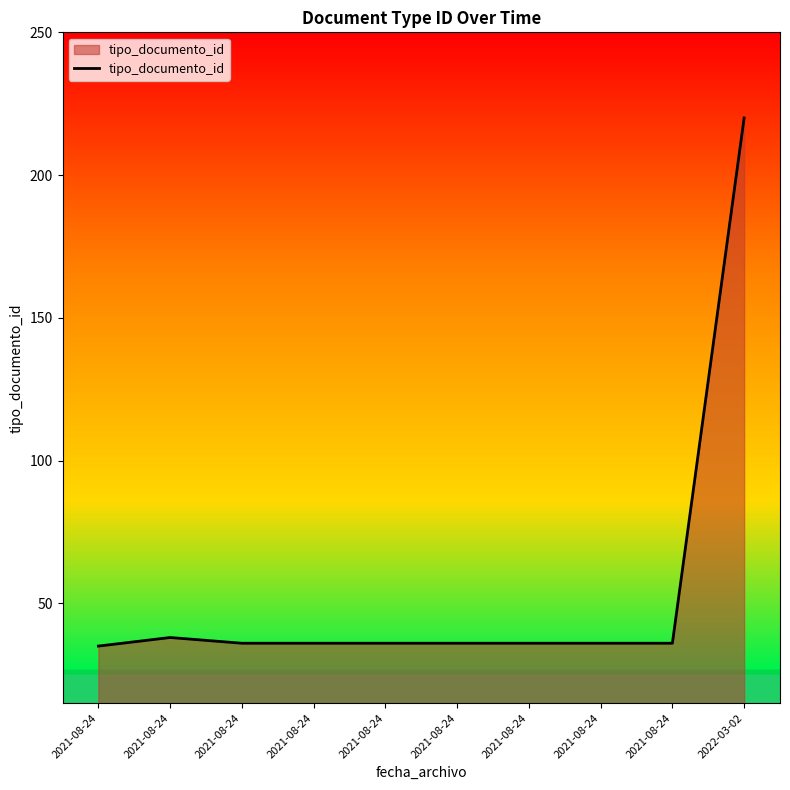

Reading left to right, what are all the values shown in this chart?

35	38	36	36	36	36	36	36	36	220